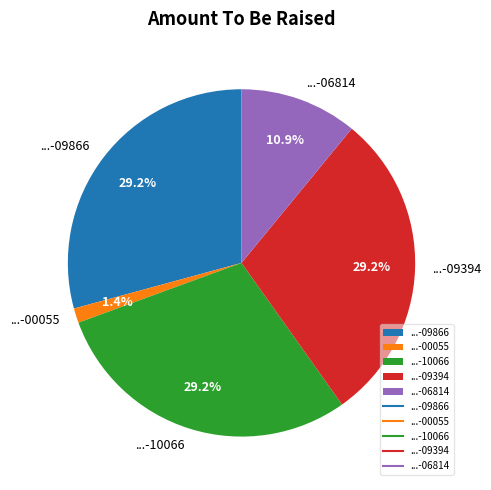

What is the smallest slice in the pie chart?

...-00055